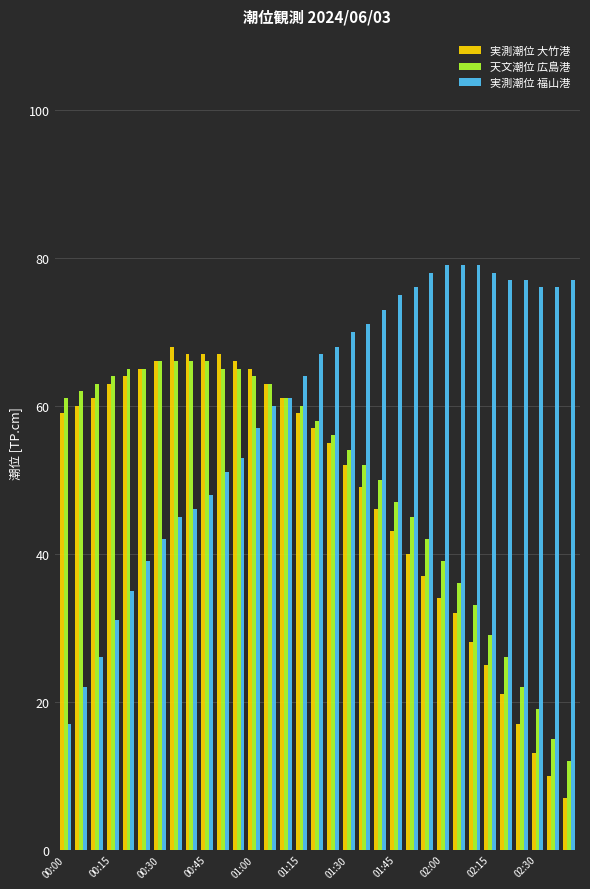

Reading left to right, transcribe all the data shown in this chart.

実測潮位 大竹港: 59	60	61	63	64	65	66	68	67	67	67	66	65	63	61	59	57	55	52	49	46	43	40	37	34	32	28	25	21	17	13	10	7
天文潮位 広島港: 61	62	63	64	65	65	66	66	66	66	65	65	64	63	61	60	58	56	54	52	50	47	45	42	39	36	33	29	26	22	19	15	12
実測潮位 福山港: 17	22	26	31	35	39	42	45	46	48	51	53	57	60	61	64	67	68	70	71	73	75	76	78	79	79	79	78	77	77	76	76	77